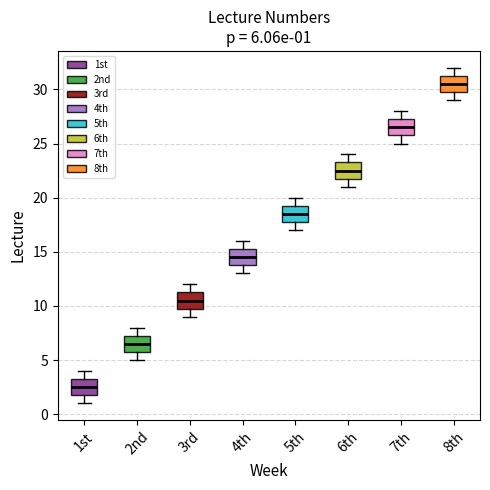

Which box has the highest median line?

8th